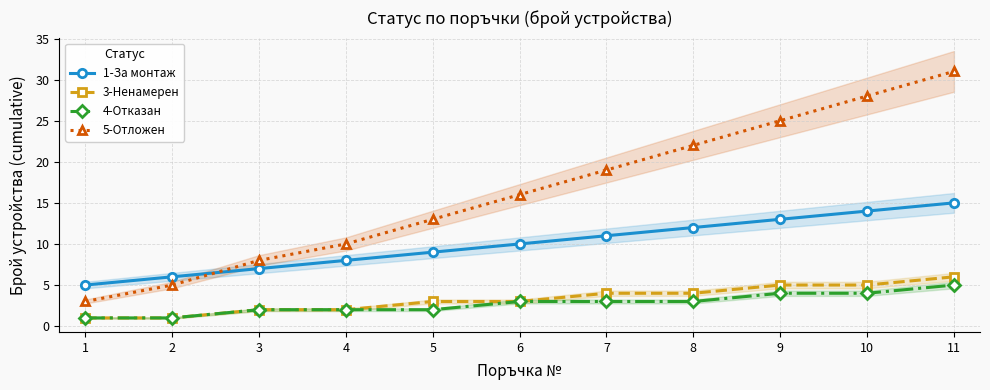

At how many categories does at least one series exceed 10?

7